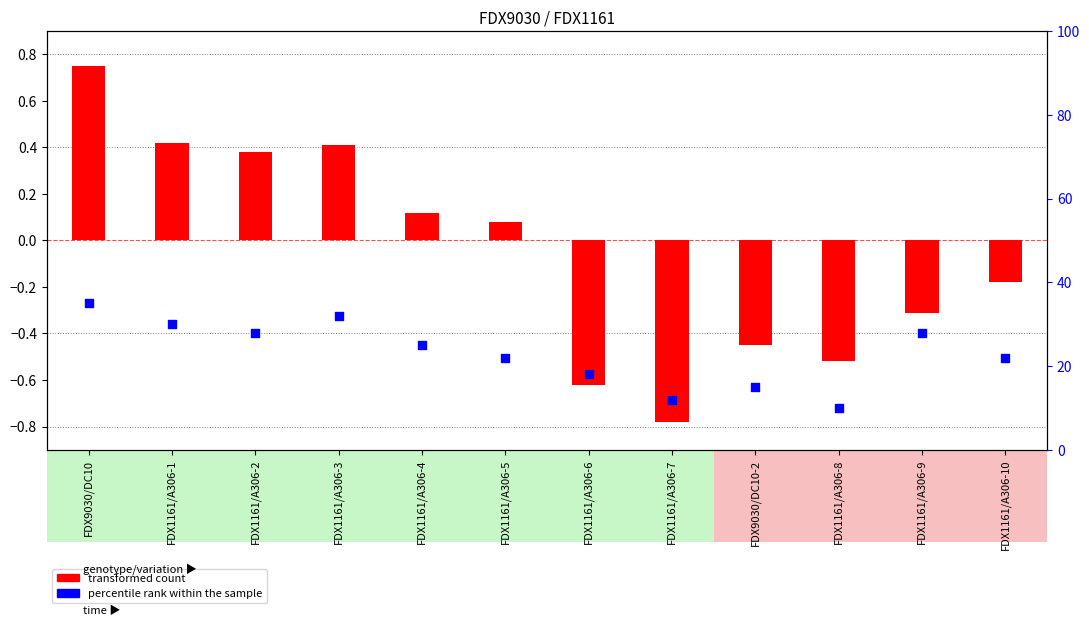

What are all the series names shown in the legend?

transformed count, percentile rank within the sample